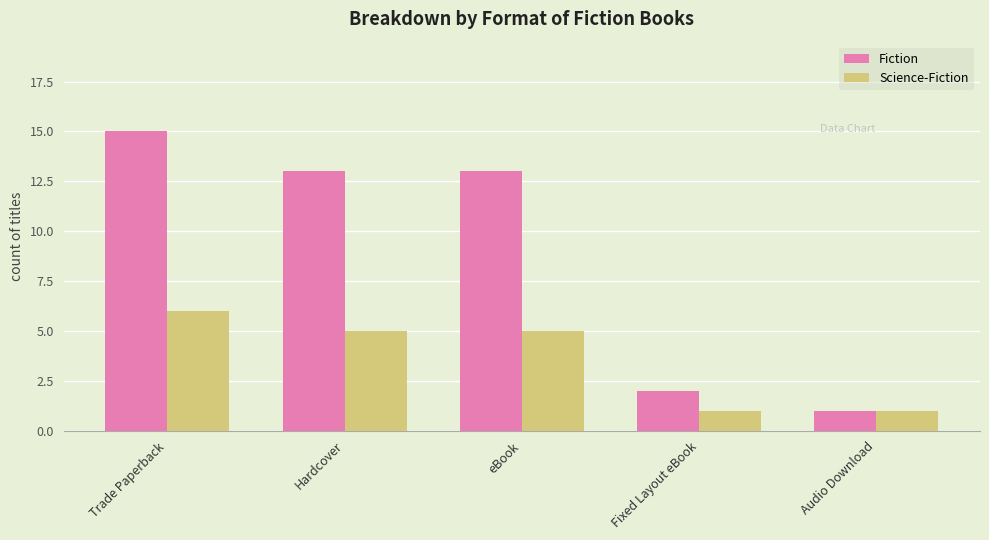

What is the value of the Fiction bar at the 1st from the left?

15